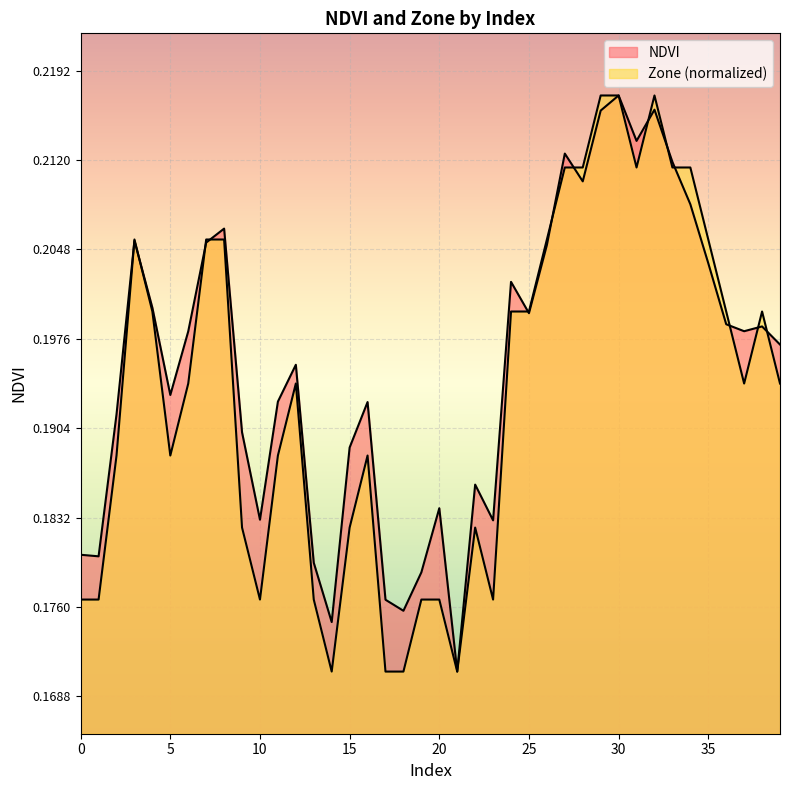

What are all the series names shown in the legend?

NDVI, Zone